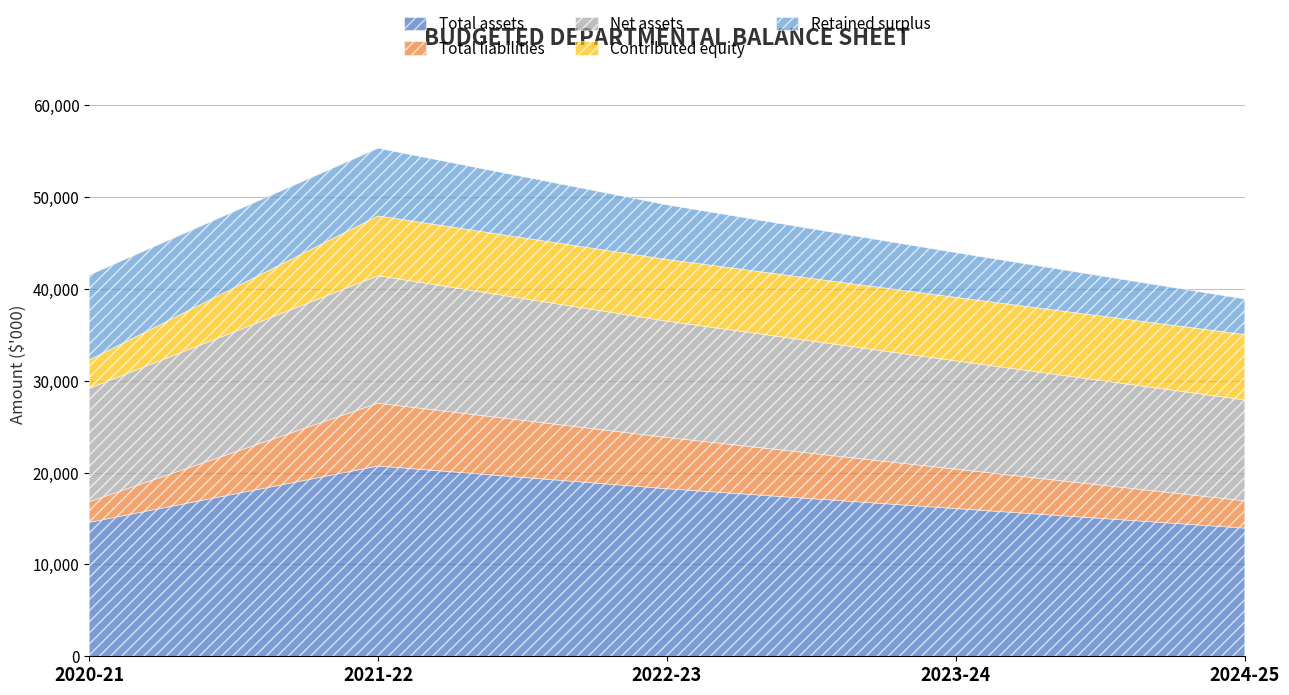

What is the maximum value for Net assets?

13882